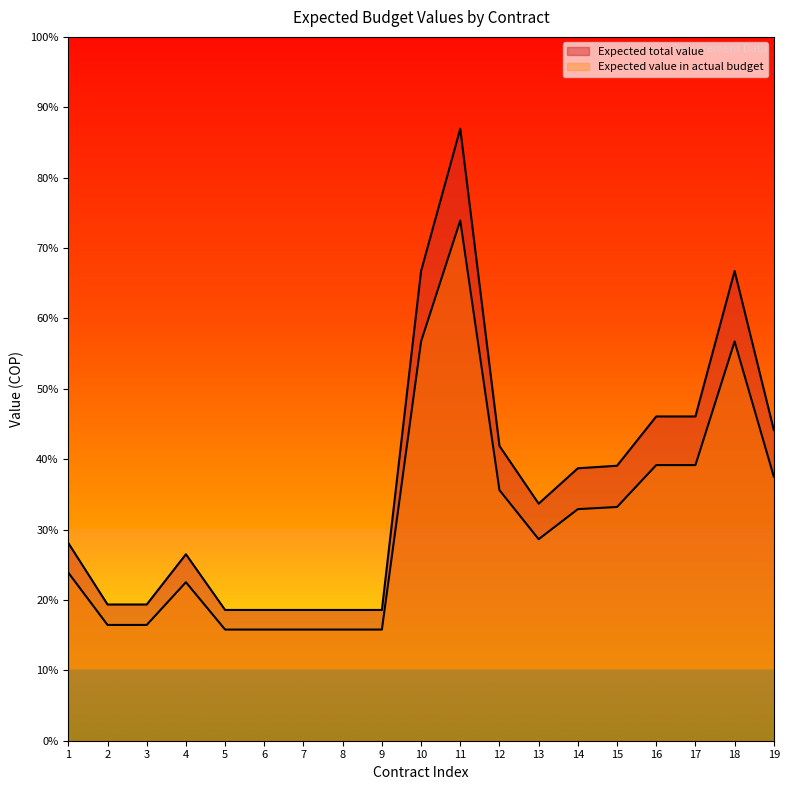

Between 15 and 17, which is larger?

17